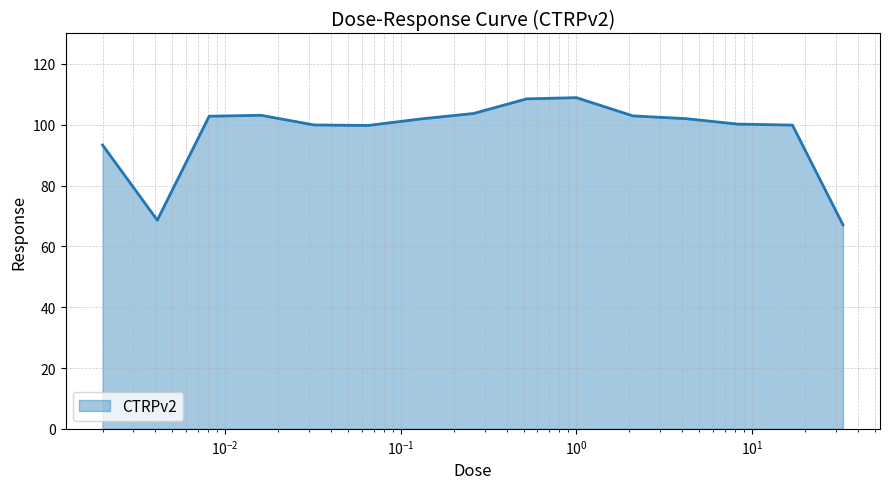

How many categories are shown in the chart?

15